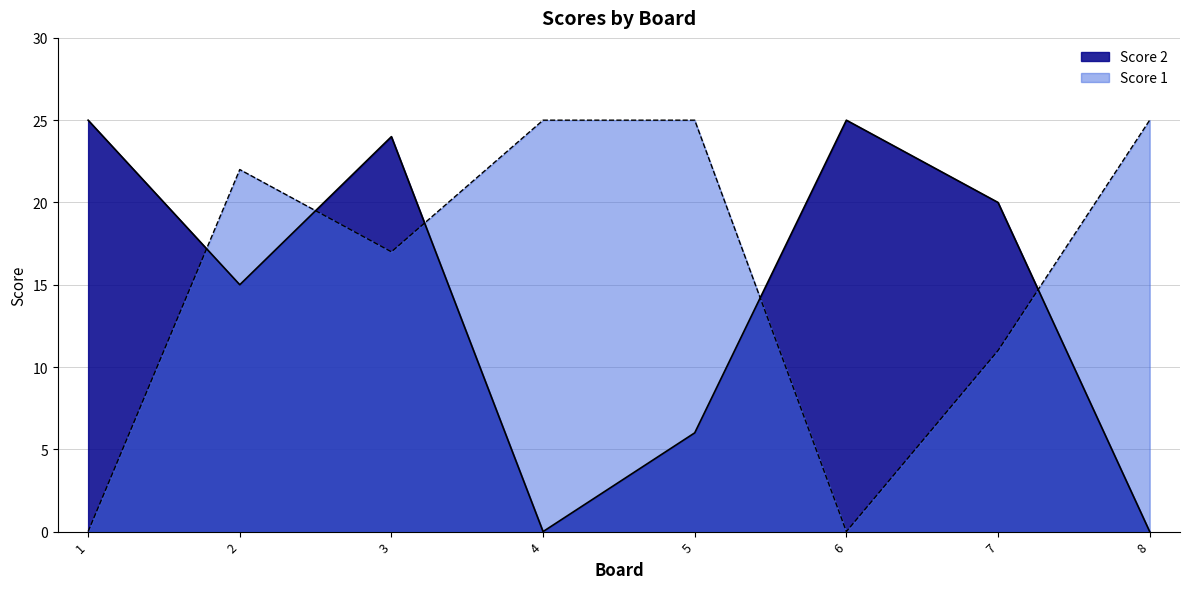

The Score 1 series shows 0 at 6. True or false?

True